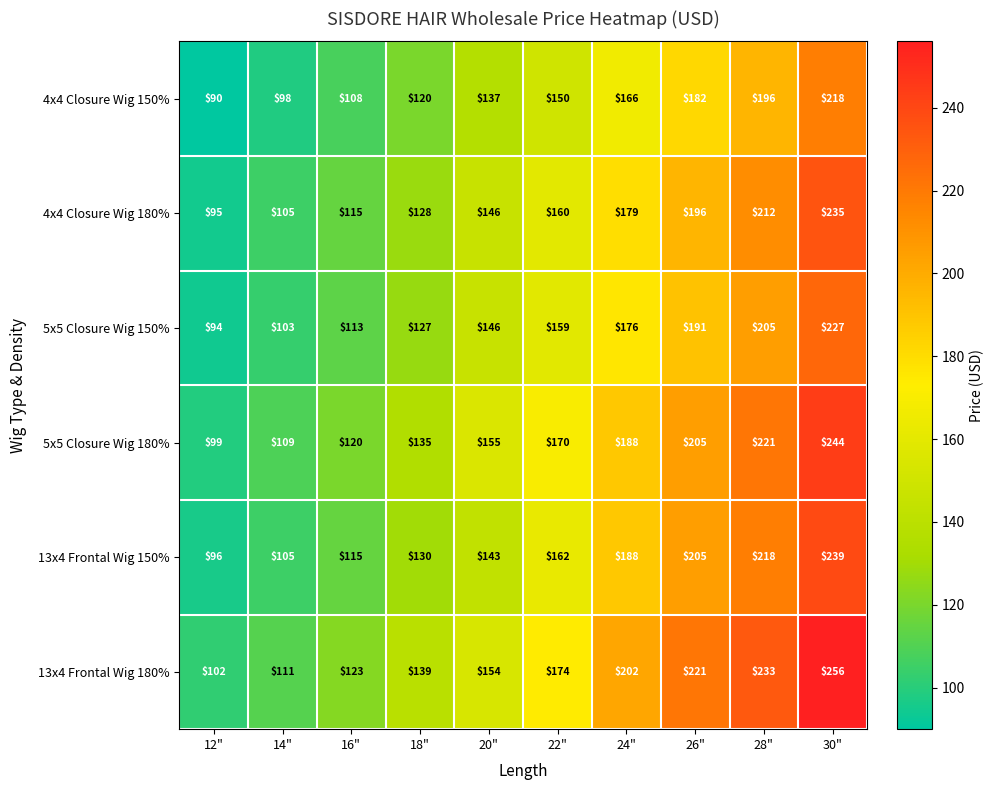

Between 16" and 24", which series saw the biggest shift?

13x4 Frontal Wig 180%